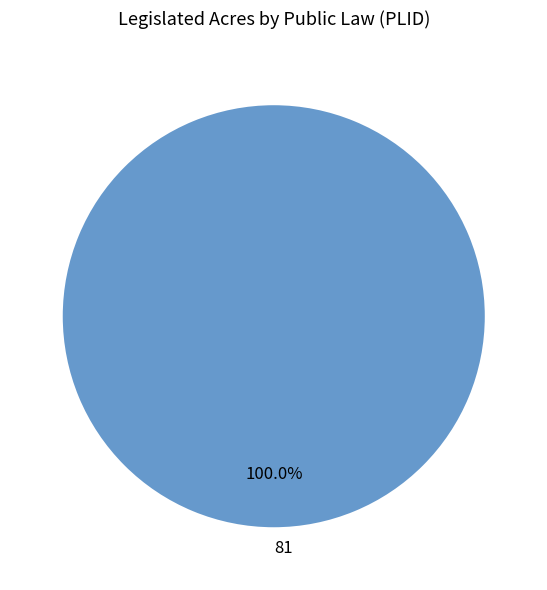

Which category accounts for the majority?

81